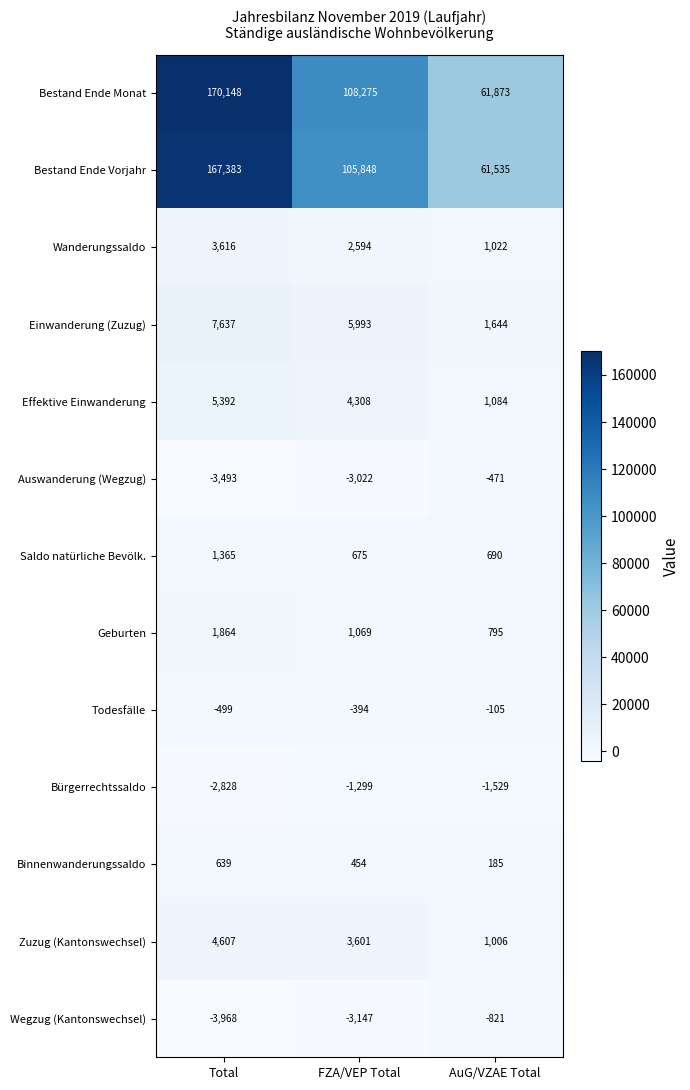

What is the greatest value displayed?

170148